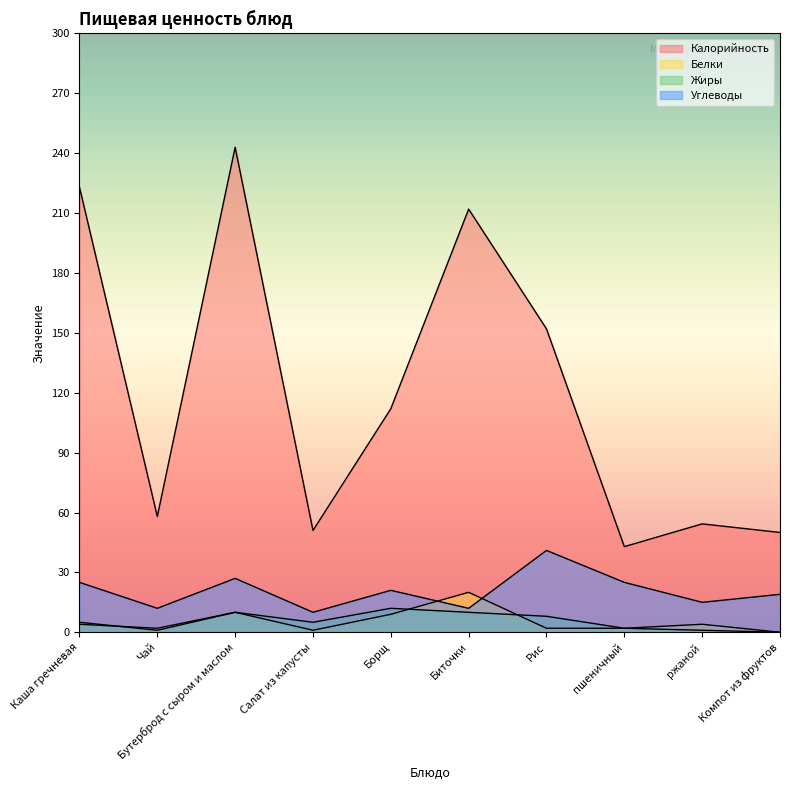

Reading left to right, extract all data points from this chart.

Калорийность: Каша гречневая=223.0	Чай=58.0	Бутерброд с сыром и маслом=243.0	Салат из капусты=51.0	Борщ=112.0	Биточки=212.0	Рис=152.0	пшеничный=42.9	ржаной=54.3	Компот из фруктов=50.0
Белки: Каша гречневая=4.0	Чай=2.0	Бутерброд с сыром и маслом=10.0	Салат из капусты=1.0	Борщ=9.0	Биточки=20.0	Рис=2.0	пшеничный=2.0	ржаной=4.0	Компот из фруктов=0.0
Жиры: Каша гречневая=5.0	Чай=1.0	Бутерброд с сыром и маслом=10.0	Салат из капусты=5.0	Борщ=12.0	Биточки=10.0	Рис=8.0	пшеничный=2.0	ржаной=1.0	Компот из фруктов=0.0
Углеводы: Каша гречневая=25.0	Чай=12.0	Бутерброд с сыром и маслом=27.0	Салат из капусты=10.0	Борщ=21.0	Биточки=12.0	Рис=41.0	пшеничный=25.0	ржаной=15.0	Компот из фруктов=19.0